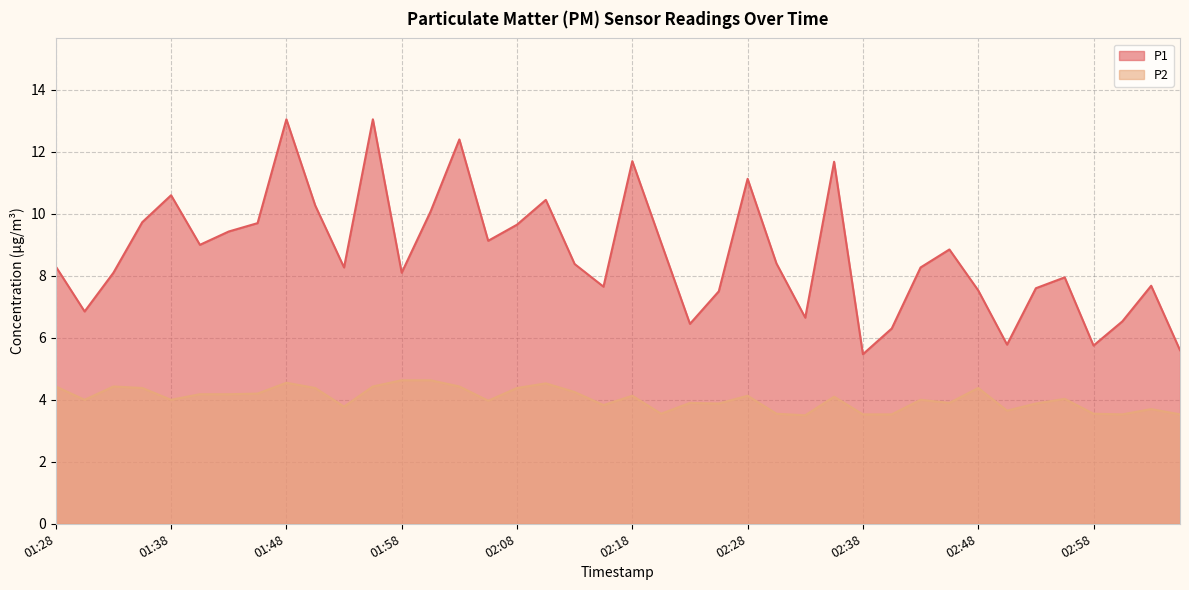

True or false: P2 and P1 intersect in this chart.

False